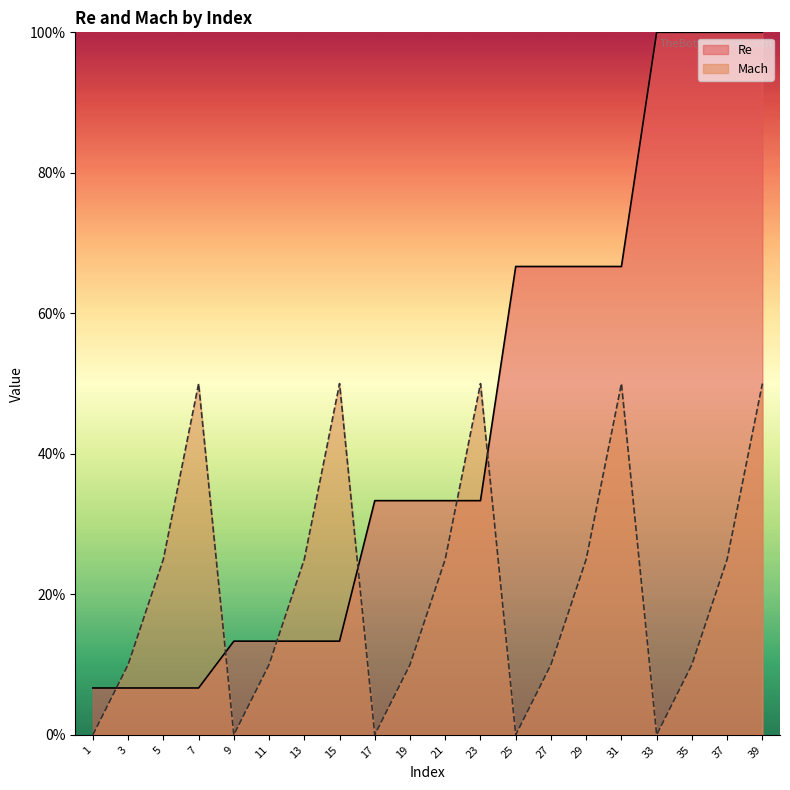

What is the highest value of the Re series?

1.0